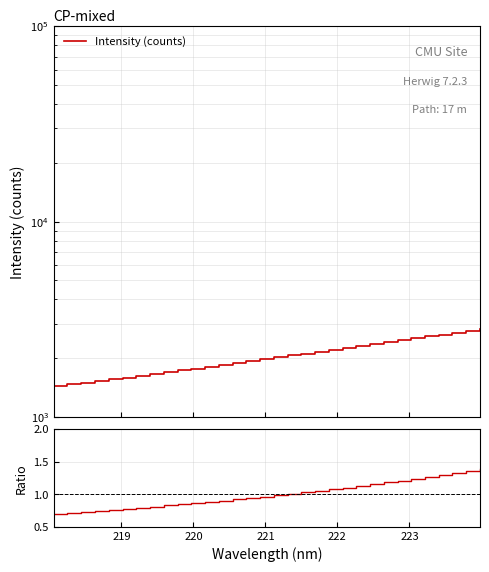

What is the value of the Ratio point at the 20th from the left?

1.1